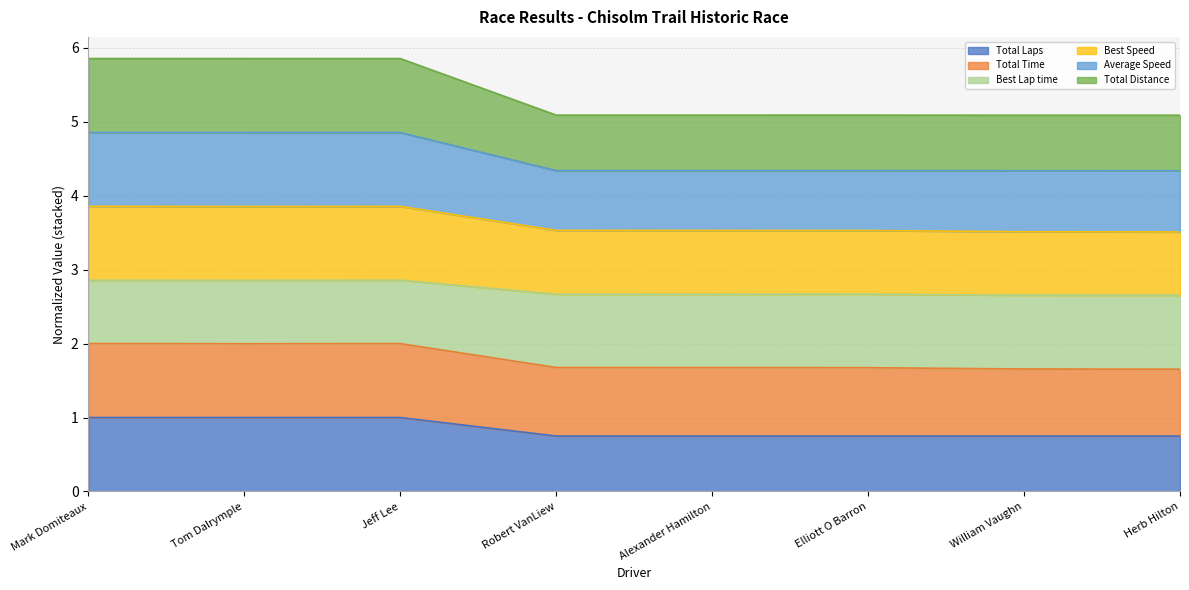

Does the chart display data point markers on the line(s)?

No